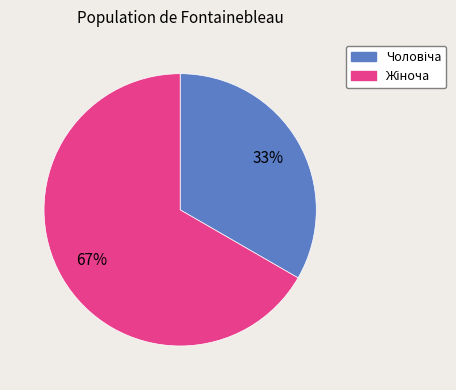

Is there any slice that represents more than half of the pie?

Yes